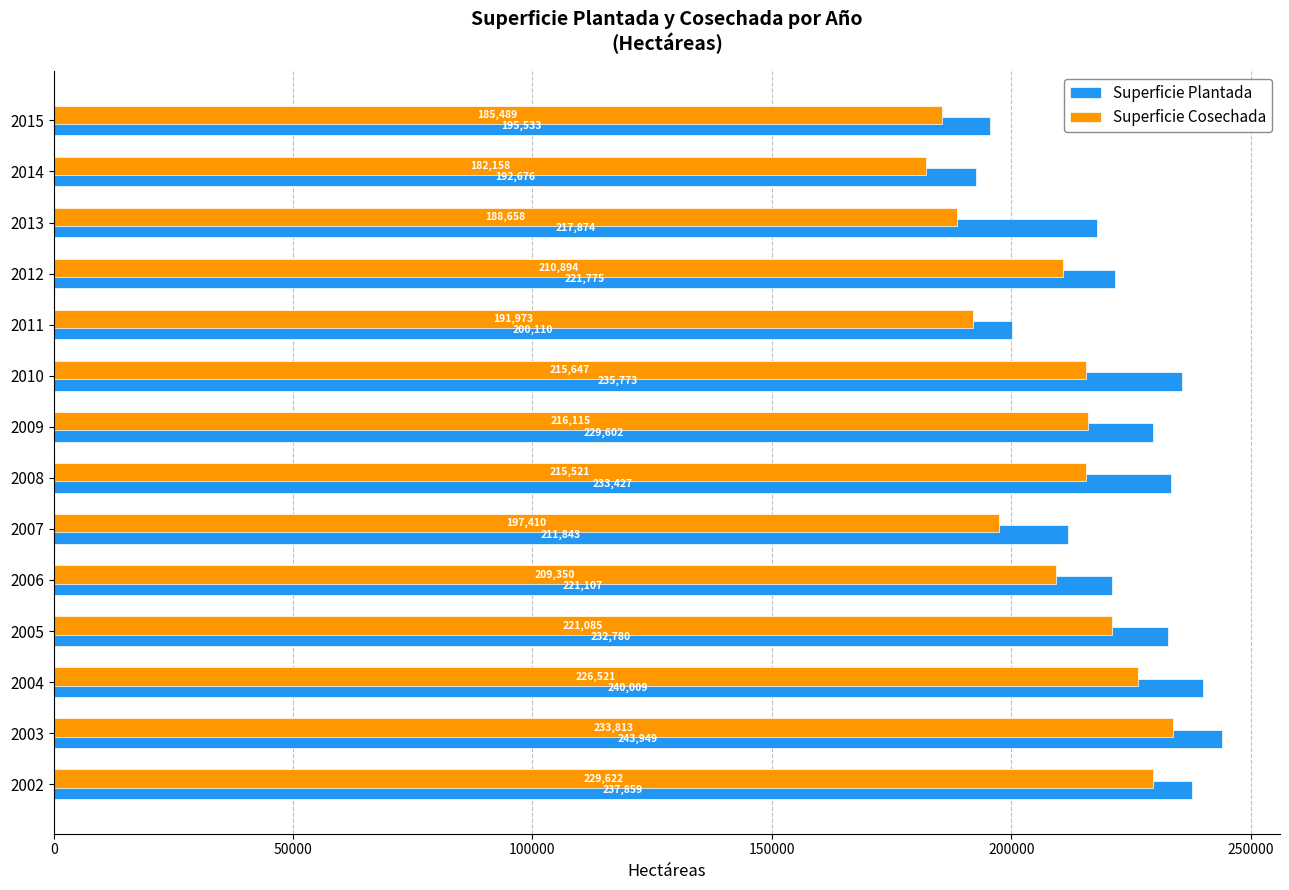

The Superficie Cosechada series shows 210894 at 2012. True or false?

True